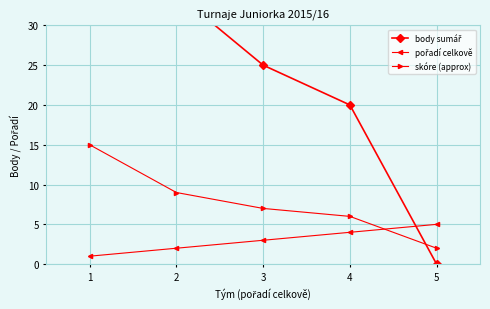

Reading left to right, what are all the values shown in this chart?

body sumář: 1=69	2=34	3=25	4=20	5=0
pořadí celkově: 1=1	2=2	3=3	4=4	5=5
skóre (approx): 1=15	2=9	3=7	4=6	5=2